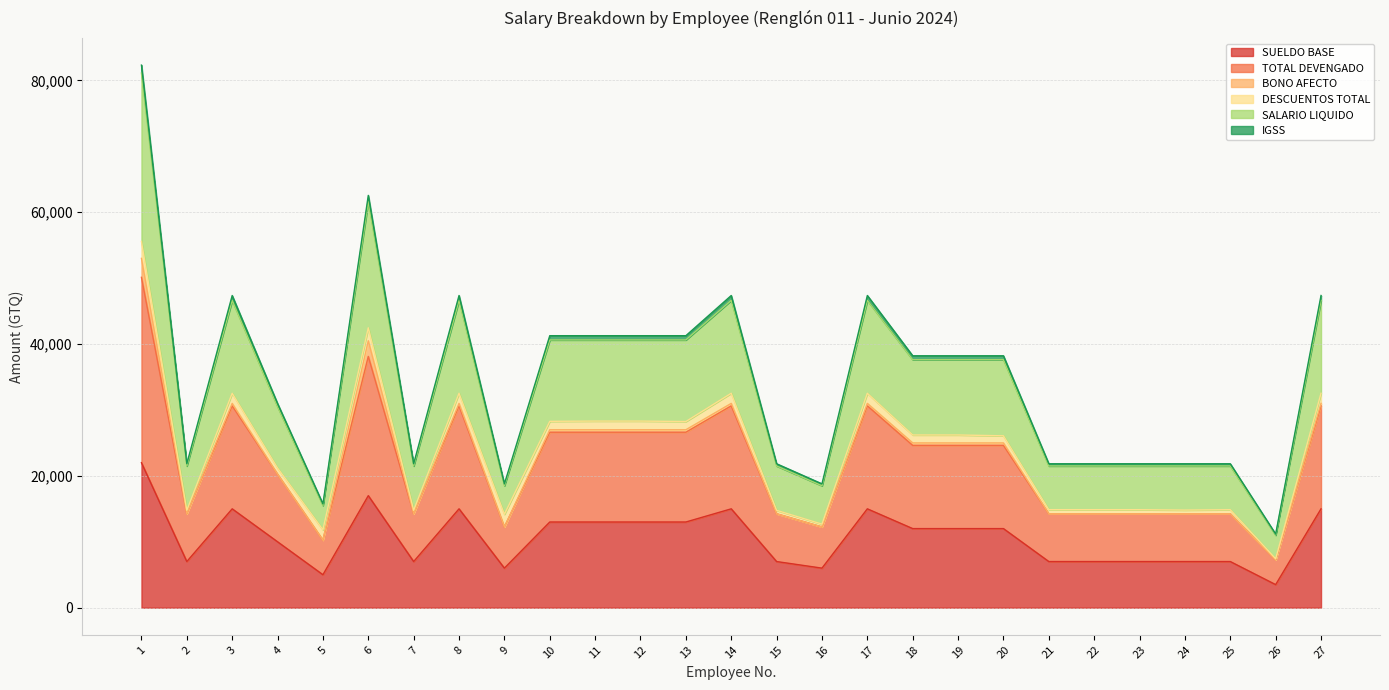

How many values in the SUELDO BASE series are below 12000?

13